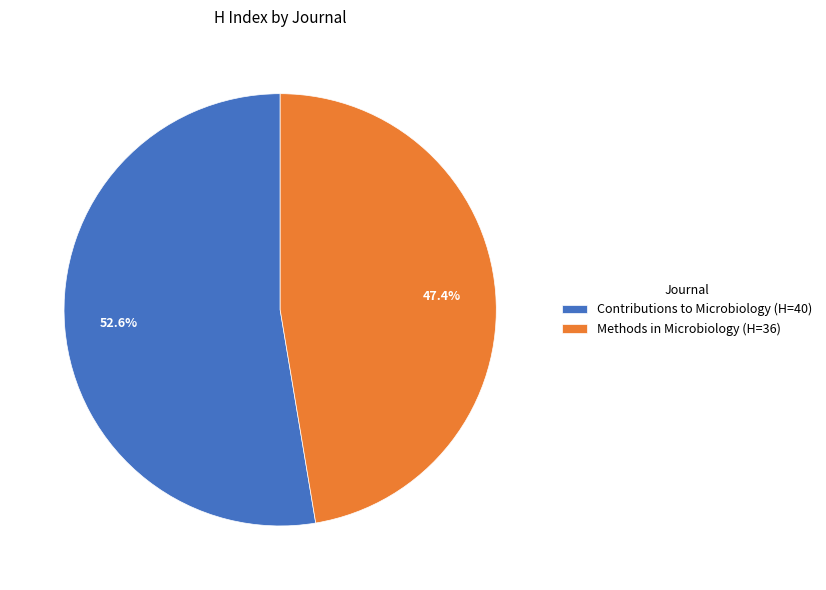

Is it true that Contributions to Microbiology is 67% of the pie?

False